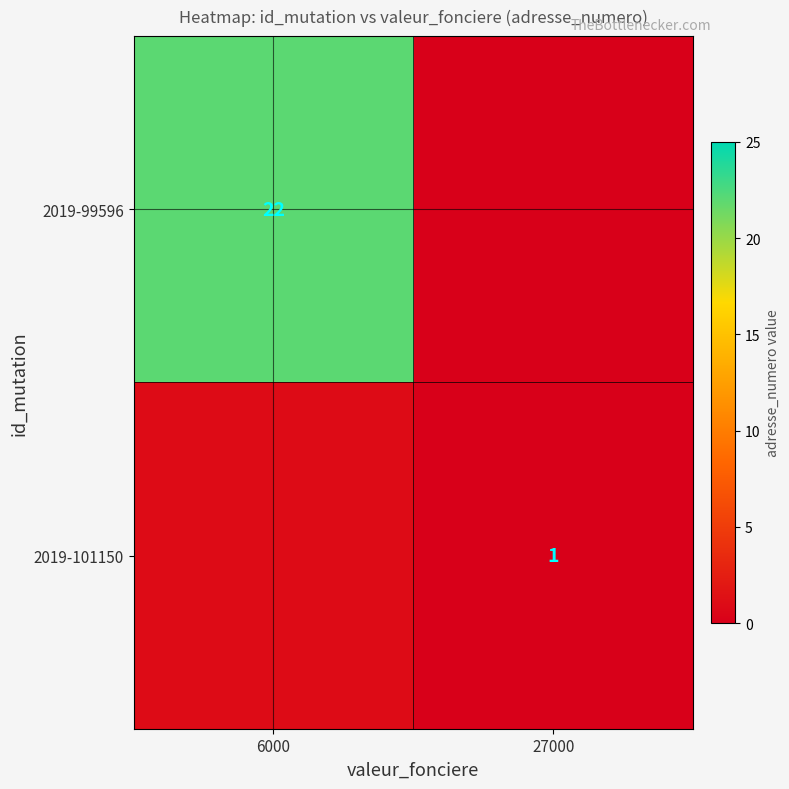

Where is 2019-101150 nearest to the value 0?

27000